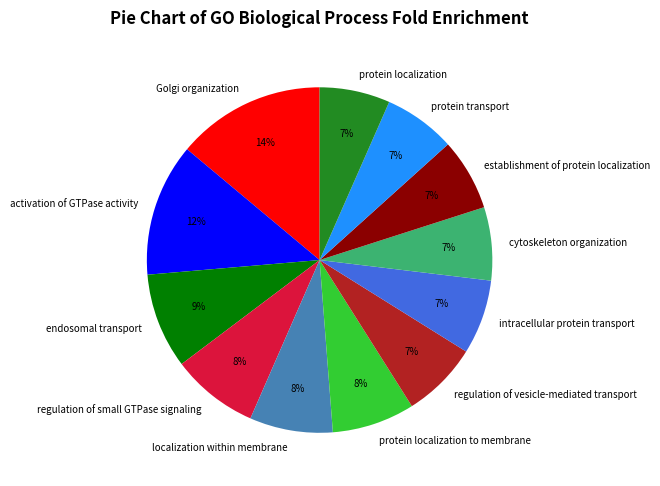

The regulation of vesicle-mediated transport slice represents 7% of the pie. True or false?

True